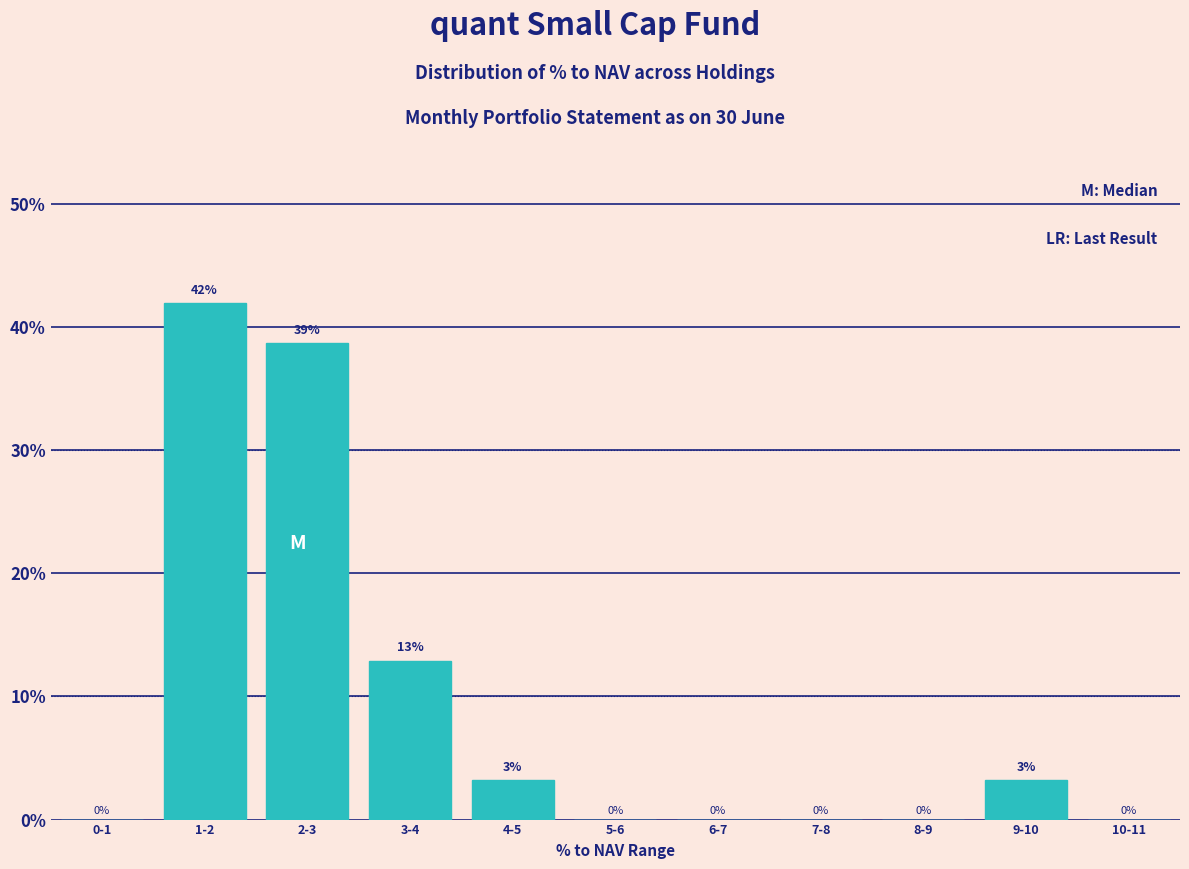

Which category has the highest value across all series?

1-2